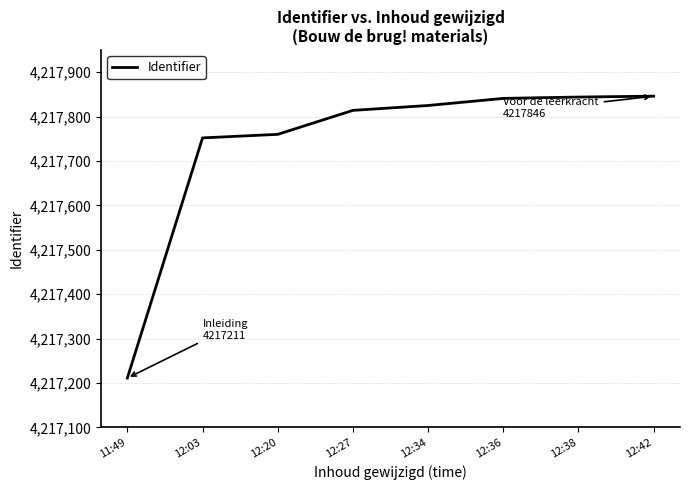

What is the average value?

4217737